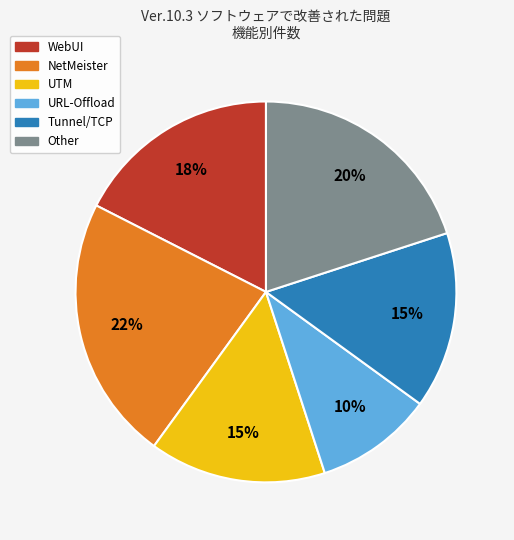

Count the number of slices in the pie.

6